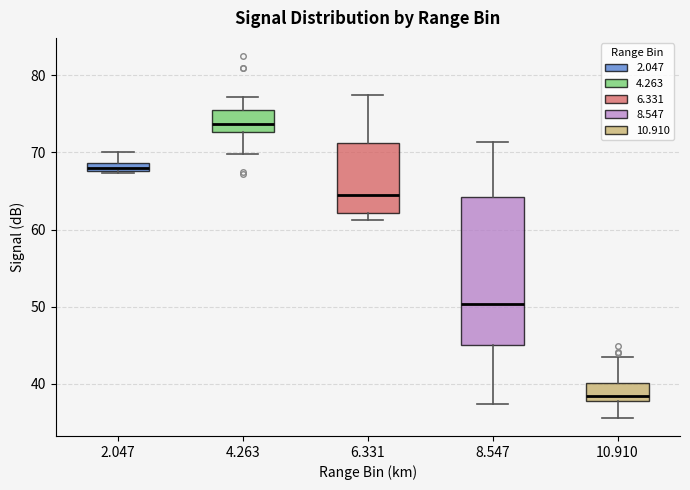

Which box is the tallest, from its lower edge to its upper edge?

8.547